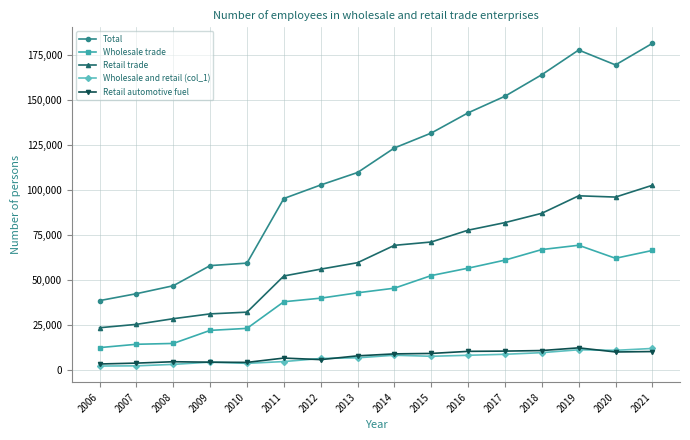

What is the average value of the Retail trade series?

62048